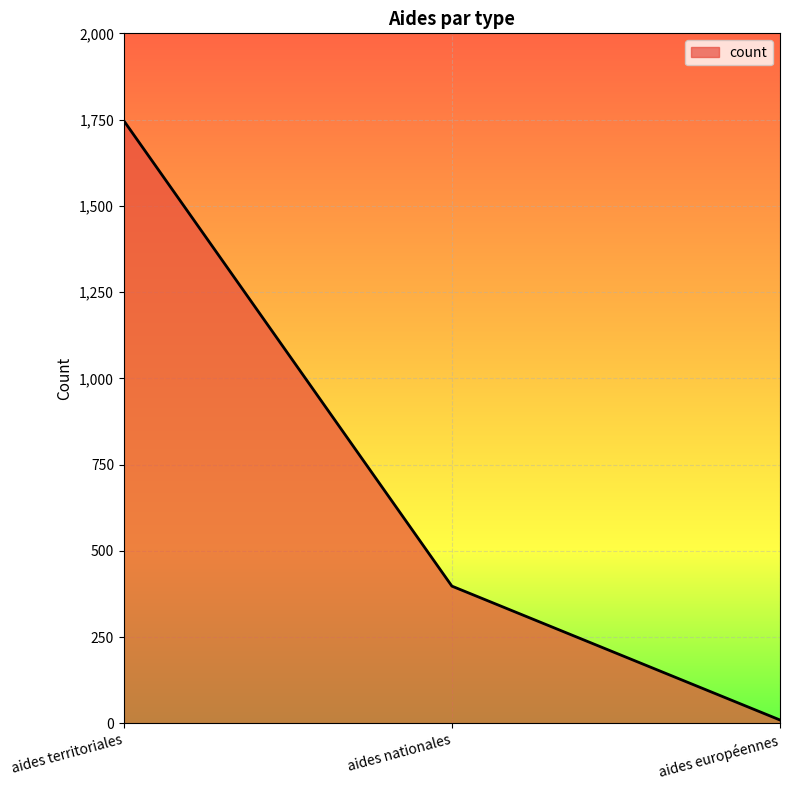

Between aides territoriales and aides européennes, which is larger?

aides territoriales